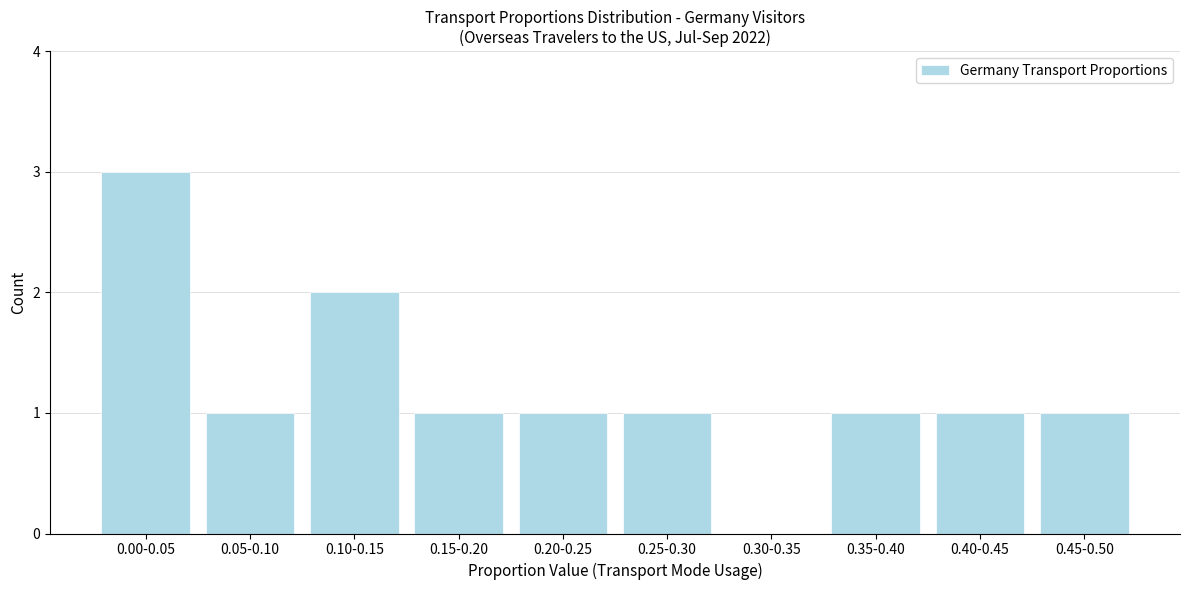

Reading right to left, extract all data points from this chart.

0.45-0.50=1	0.40-0.45=1	0.35-0.40=1	0.30-0.35=0	0.25-0.30=1	0.20-0.25=1	0.15-0.20=1	0.10-0.15=2	0.05-0.10=1	0.00-0.05=3